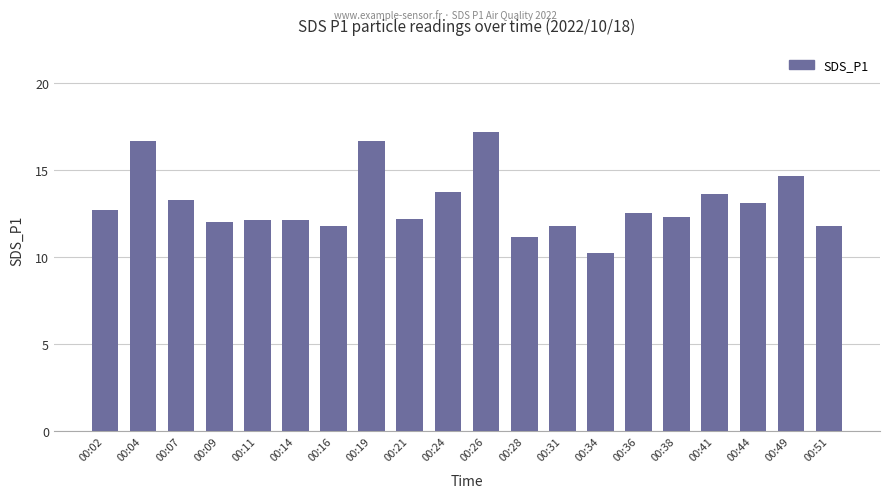

What is the maximum value shown in the chart?

17.2